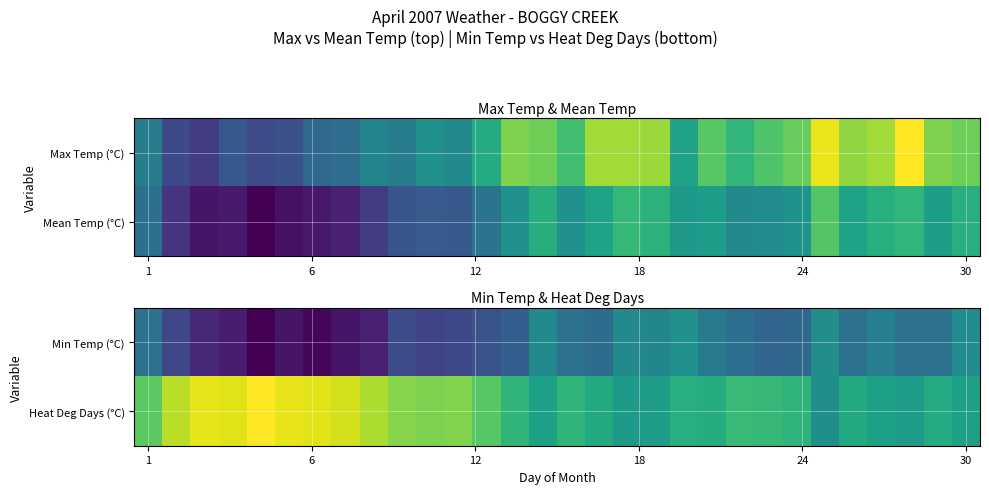

Reading left to right, transcribe all the data shown in this chart.

Min Temp (°C): -2.0	-10.5	-16.0	-18.0	-22.0	-19.0	-21.0	-19.0	-17.0	-9.5	-11.0	-10.5	-8.0	-6.0	3.5	-2.0	-3.0	3.5	2.5	5.0	0.0	-2.5	-4.5	-4.0	4.5	-2.0	1.0	-2.0	-2.0	4.0
Heat Deg Days (°C): 18.0	26.0	29.5	28.8	31.5	29.8	29.0	27.8	25.0	21.8	21.0	21.3	17.5	13.0	8.7	13.0	10.5	7.2	8.0	11.7	11.2	14.0	13.7	12.7	4.7	10.5	8.5	7.5	11.0	8.5